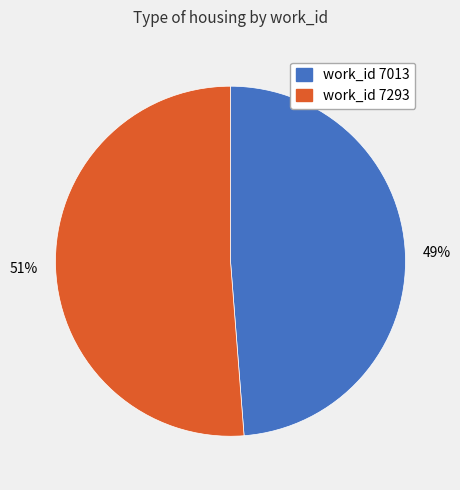

Is there a majority slice in this chart?

Yes